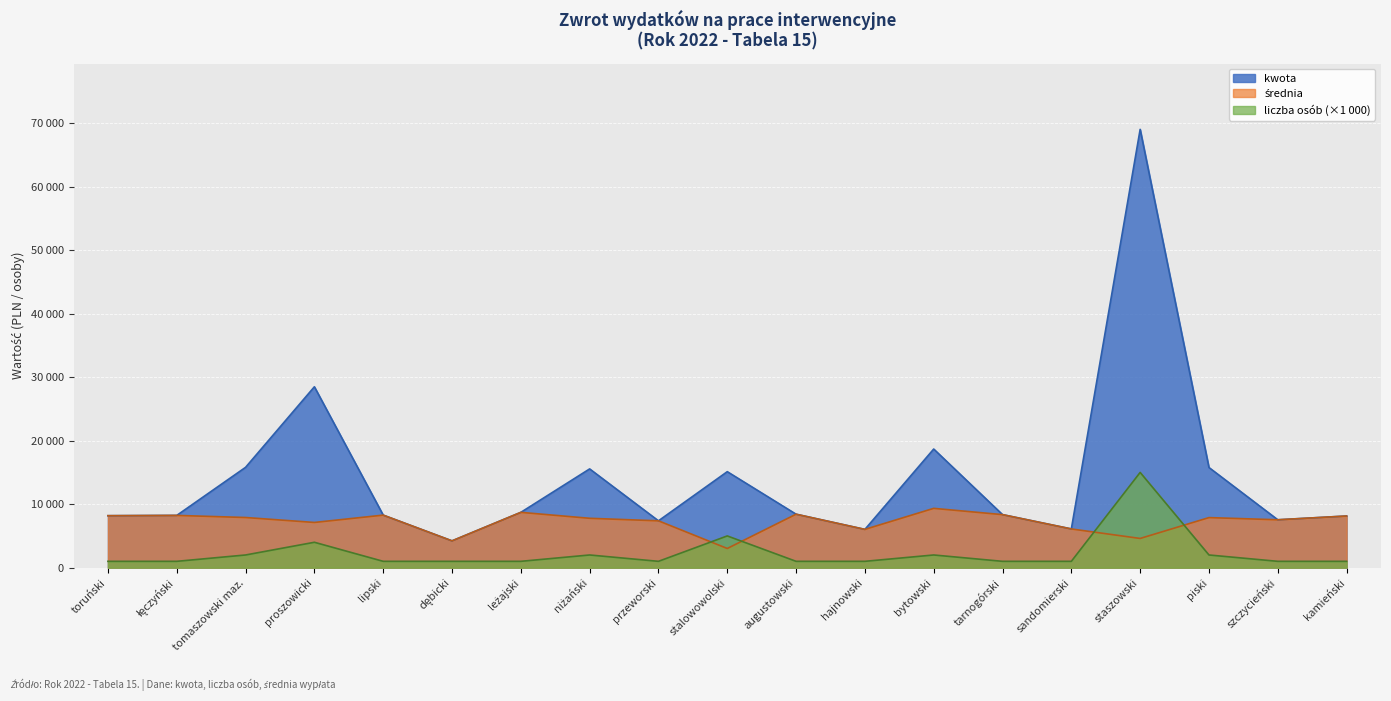

Rank the series by their maximum value, from lowest to highest.

średnia, liczba osób, kwota